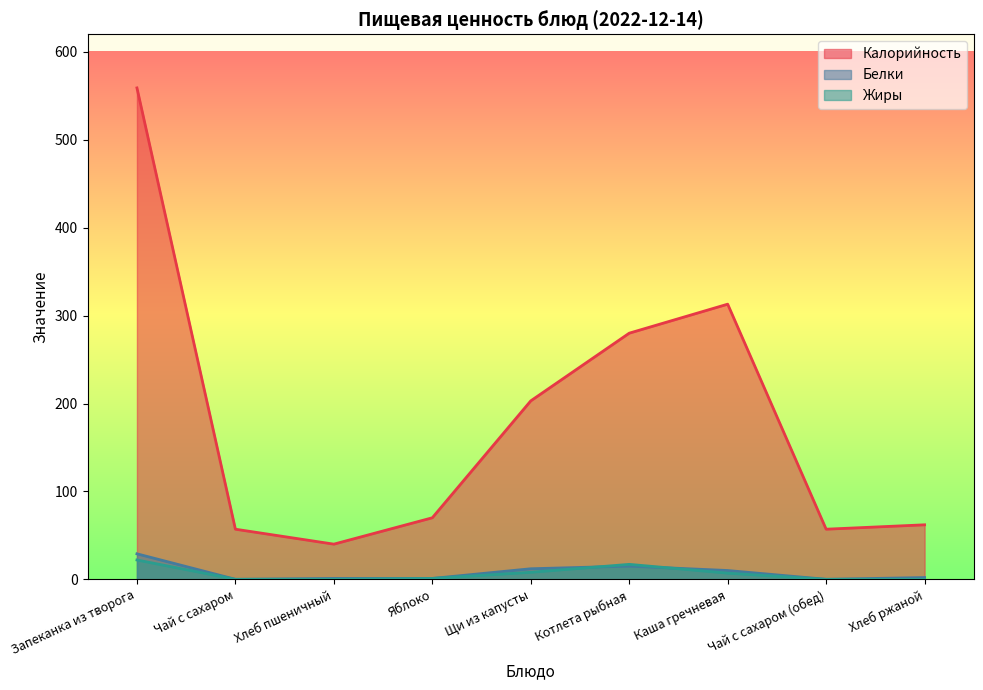

At which label does Жиры first exceed 1?

Запеканка из творога